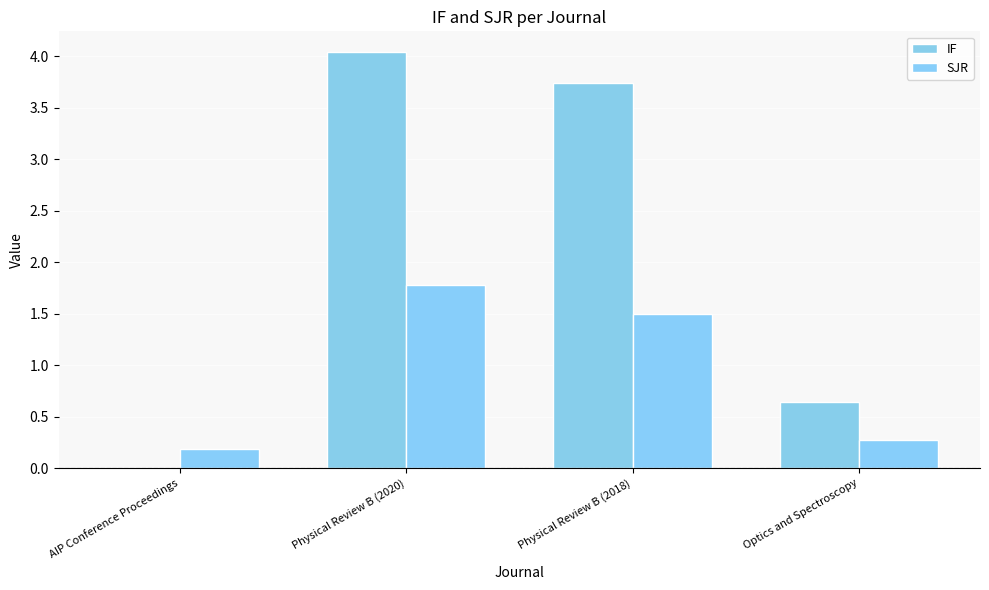

Rank the series at Physical Review B (2018) from highest to lowest value.

IF, SJR